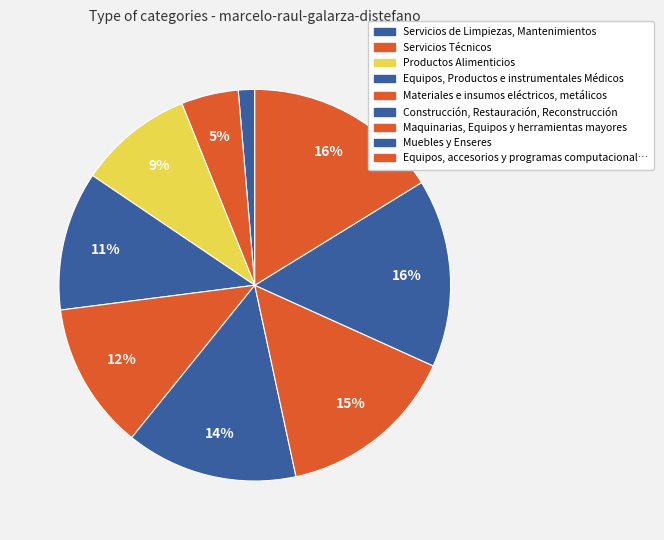

Count the number of slices in the pie.

9